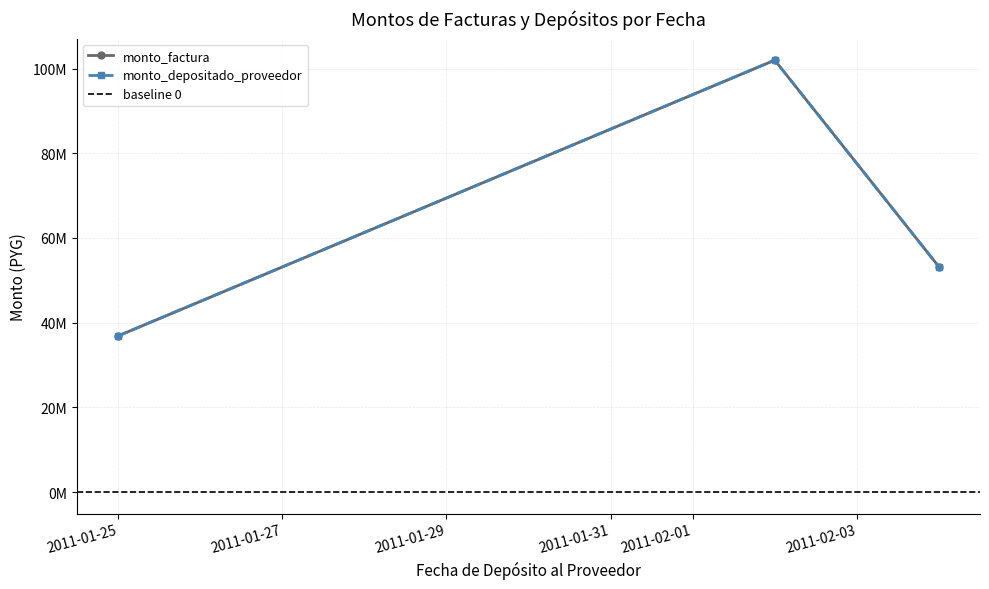

Rank the series at 2011-02-02 from lowest to highest value.

monto_factura, monto_depositado_proveedor